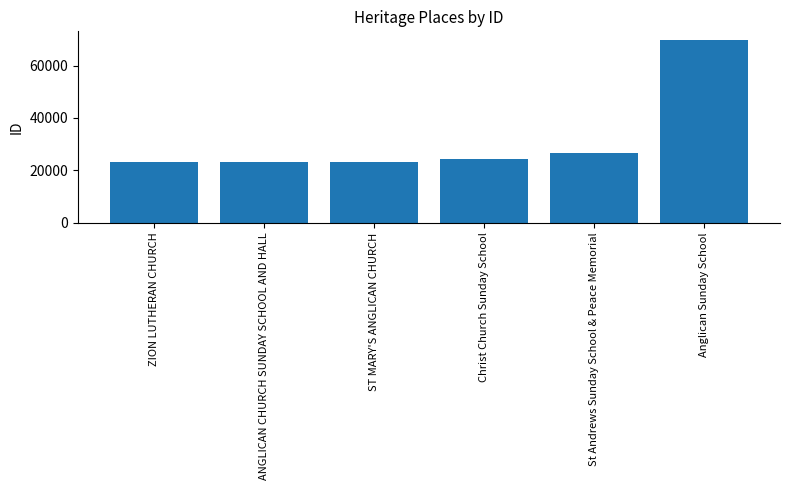

Where is the data nearest to the value 46395?

St Andrews Sunday School & Peace Memorial